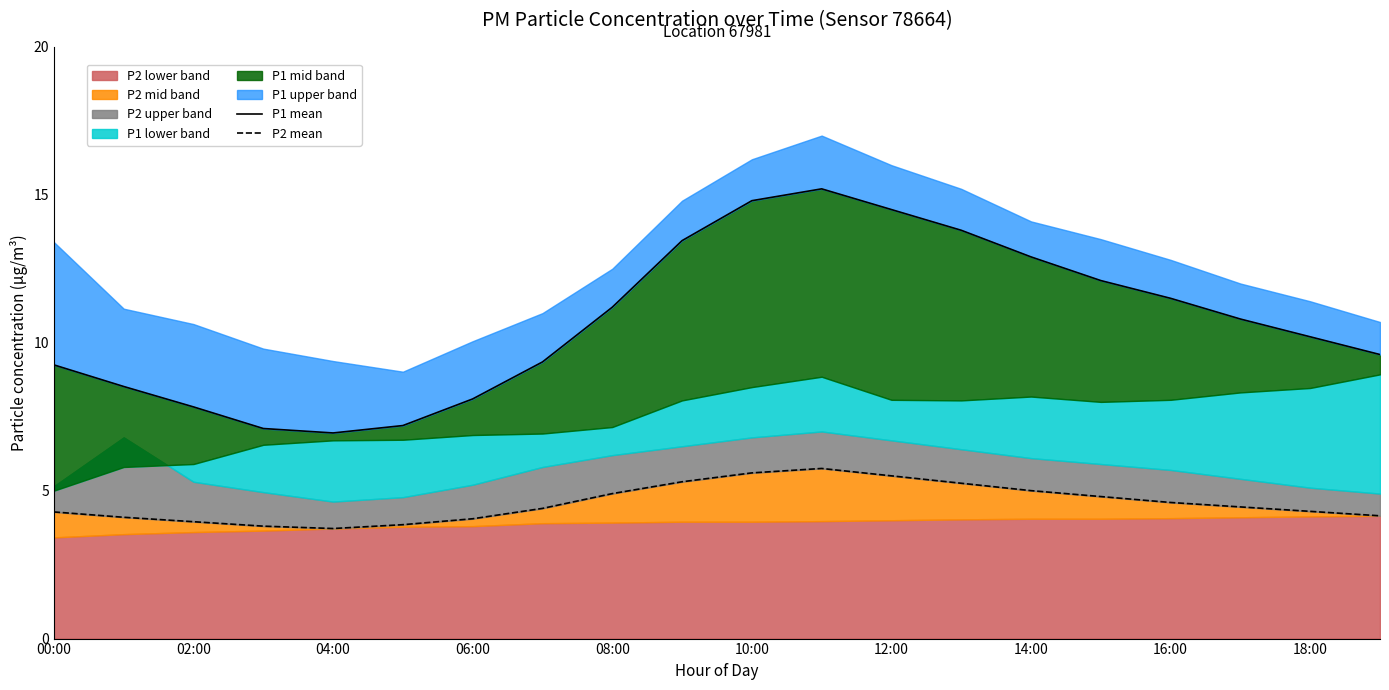

What is the label of the 4th point from the left?

06:00